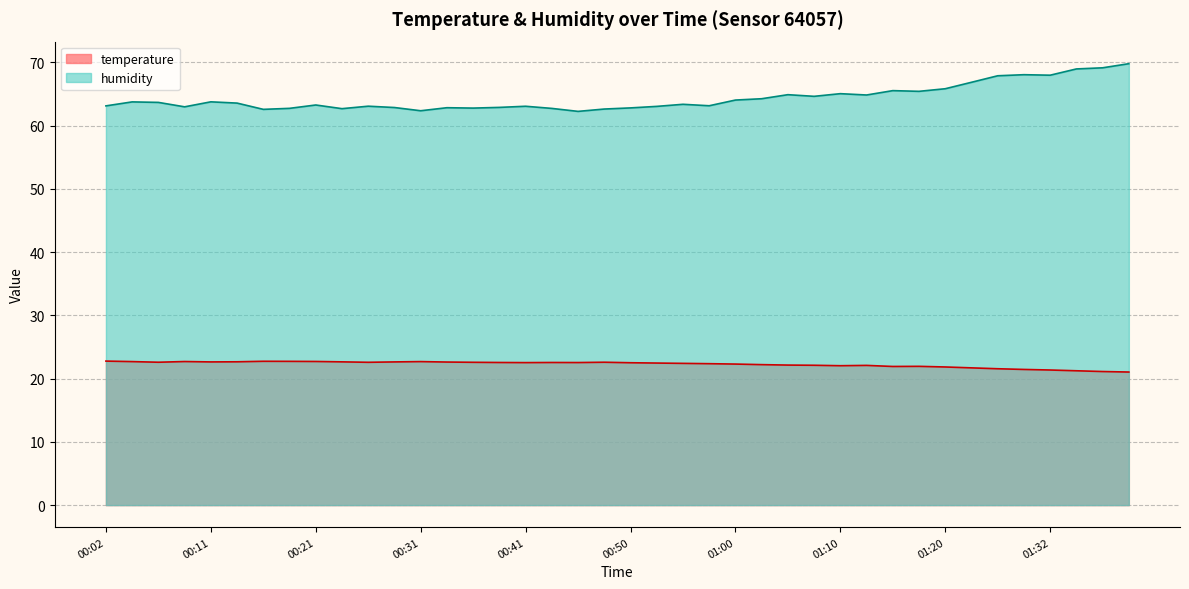

Rank the series by their average value, from highest to lowest.

humidity, temperature